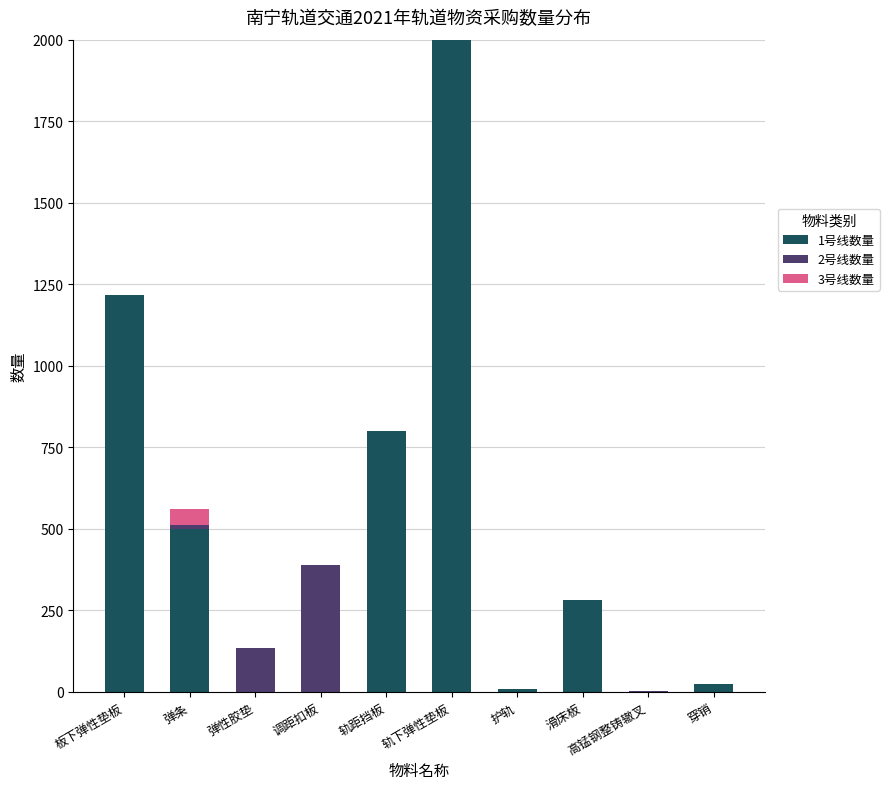

At which category is the sum across all series the highest?

轨下弹性垫板